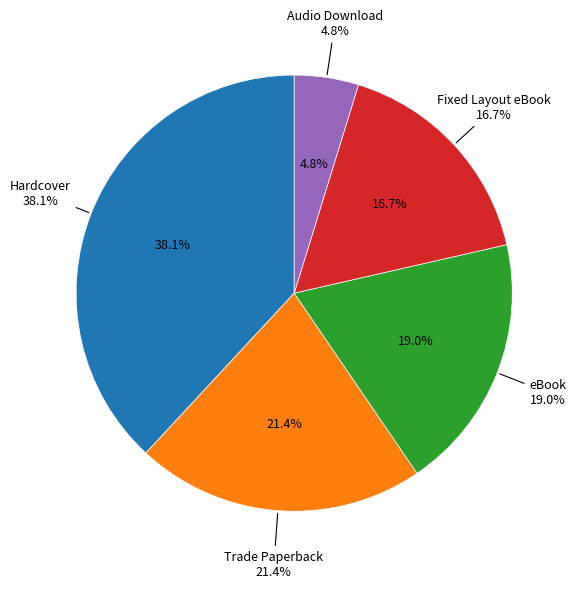

Combined, what portion of the pie is eBook and Trade Paperback?

40.5%